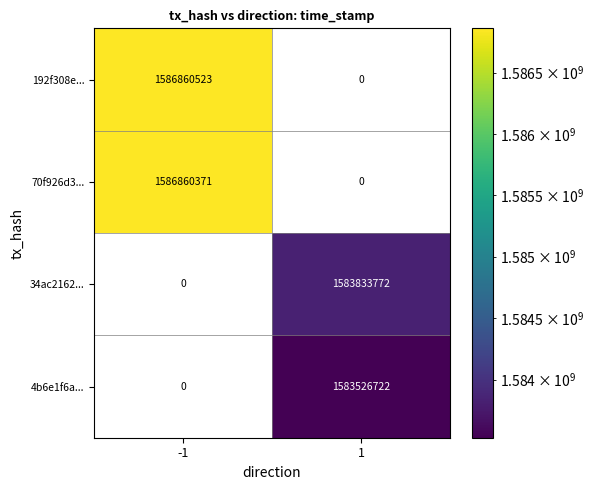

Is it true that 70f926d3... equals 1586860371 at -1?

True